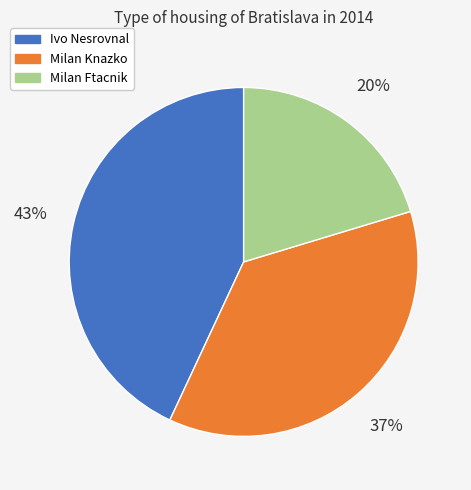

Is it true that Milan Ftacnik is 20% of the pie?

True